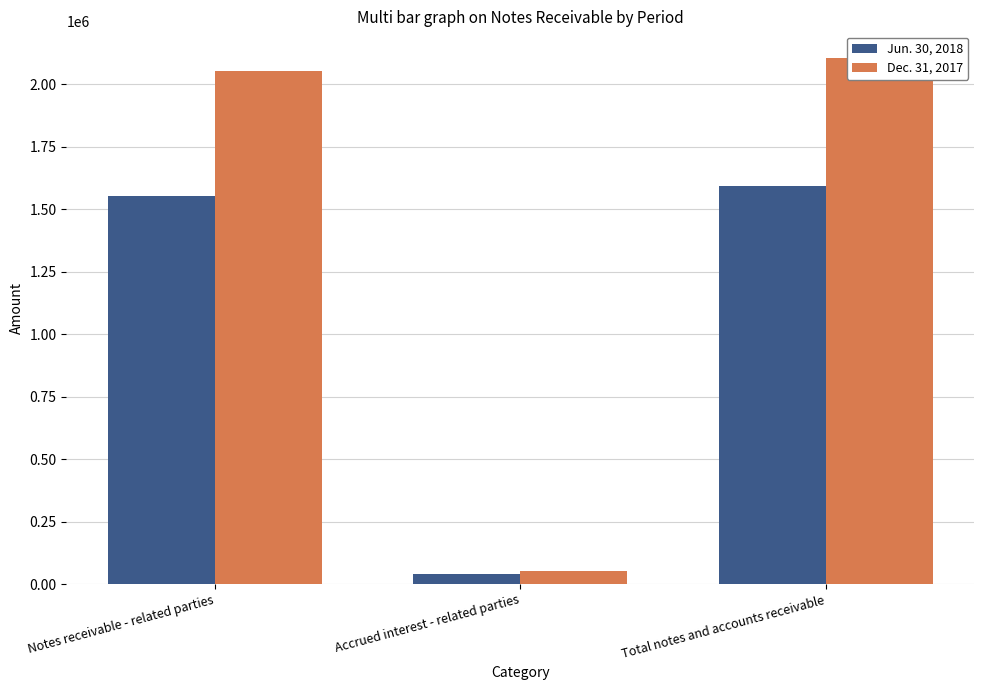

What value does the Jun. 30, 2018 series have at Total notes and accounts receivable?

1593200